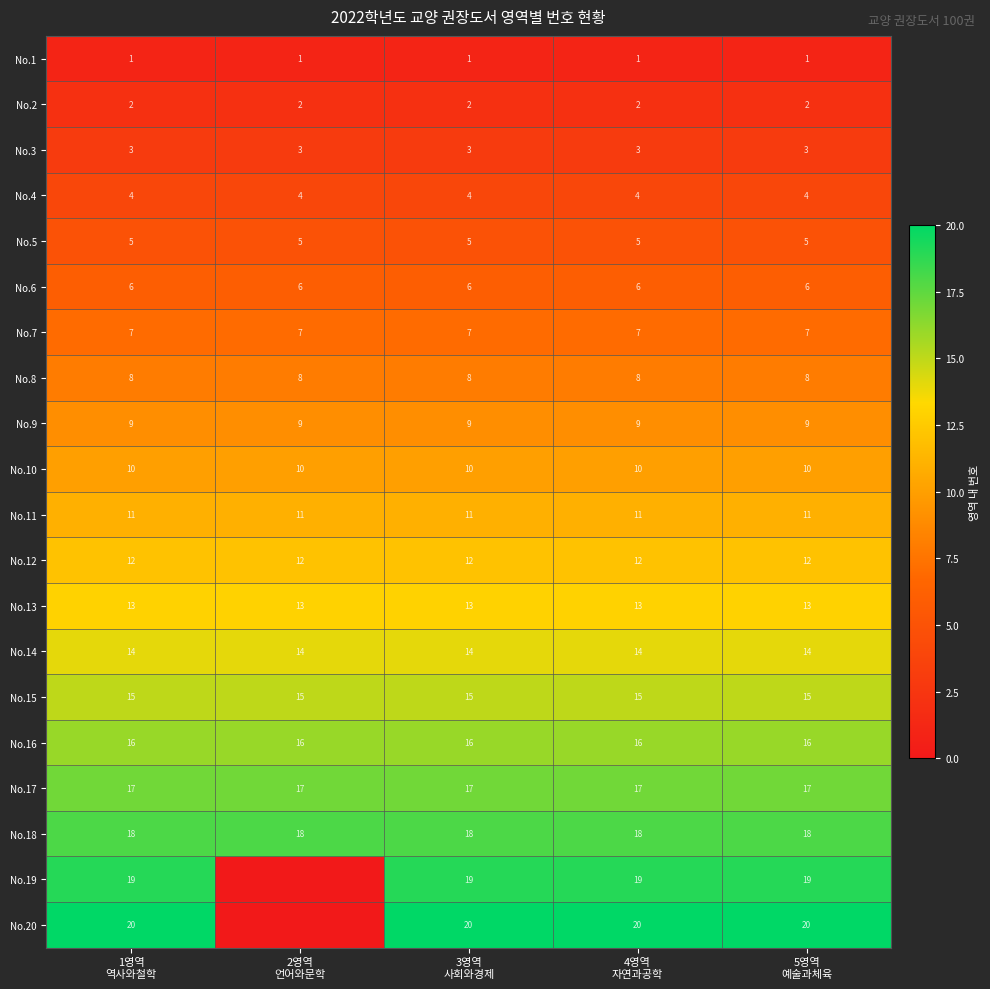

What is the sum of all No.6 values?

30